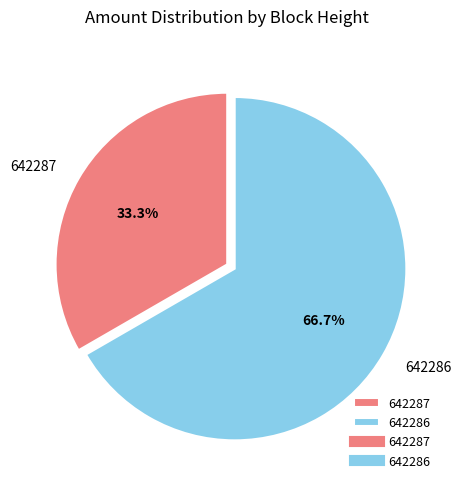

Which slice is the largest?

642286